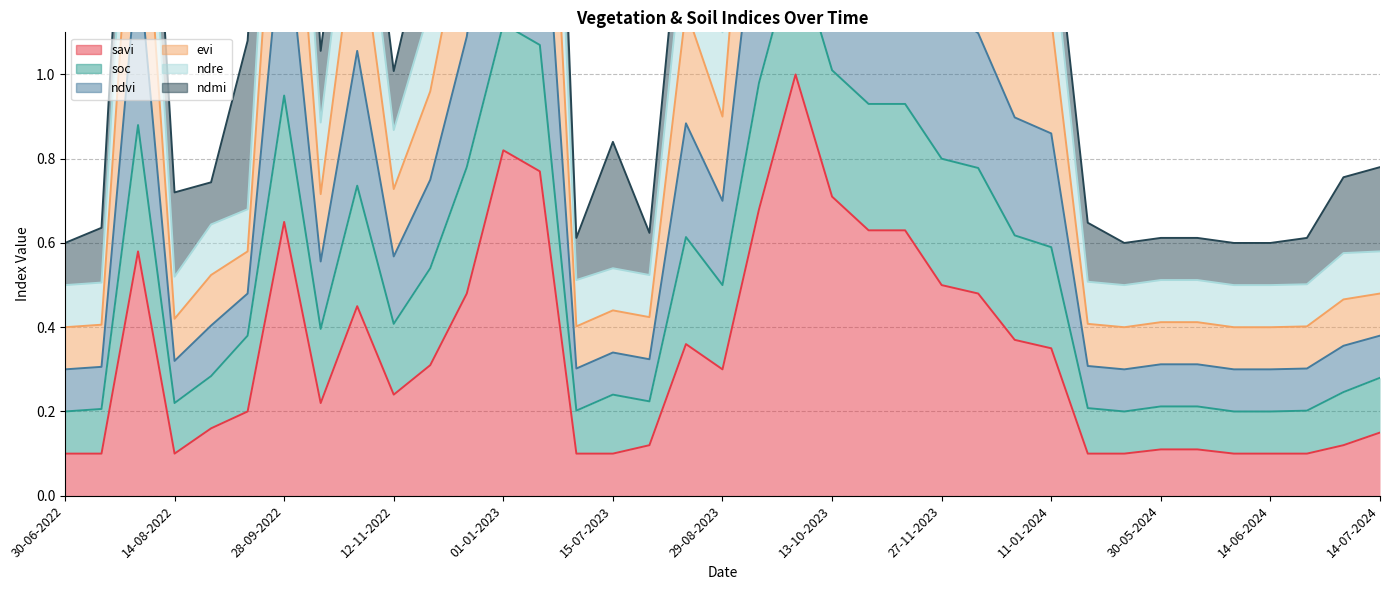

True or false: savi has more than 0 interior local peaks.

True